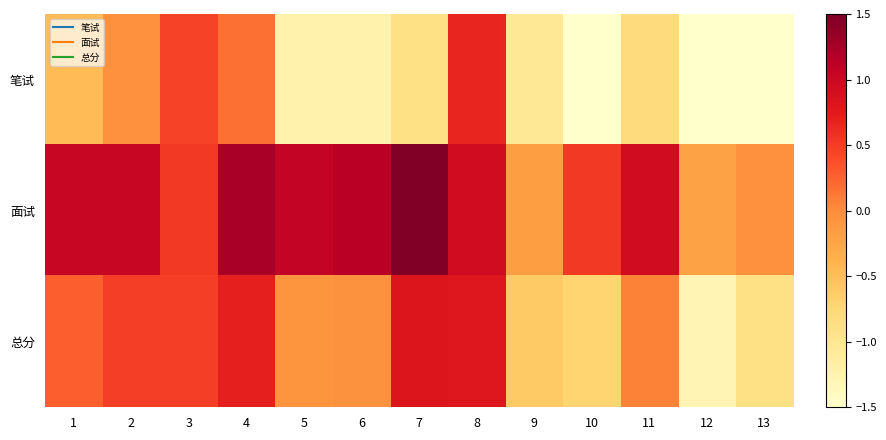

Which series has the largest range (max minus min)?

笔试